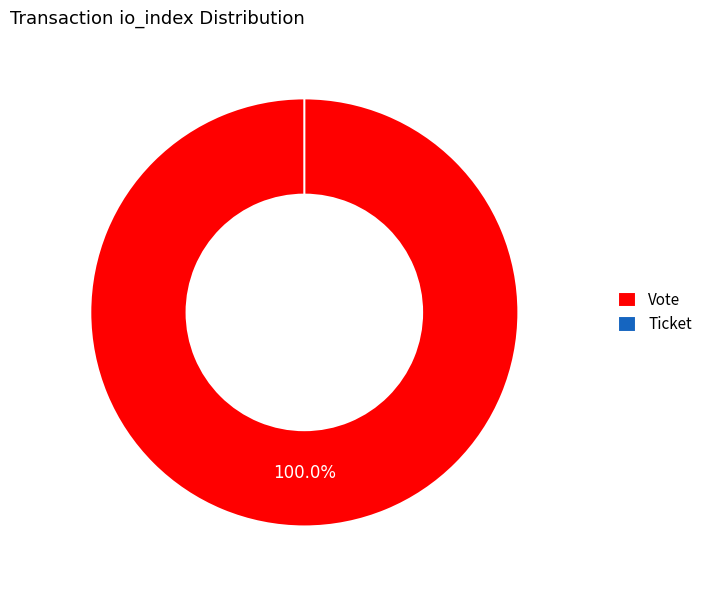

Rank the categories by value from highest to lowest.

Vote (direction=-1), Ticket (direction=1)